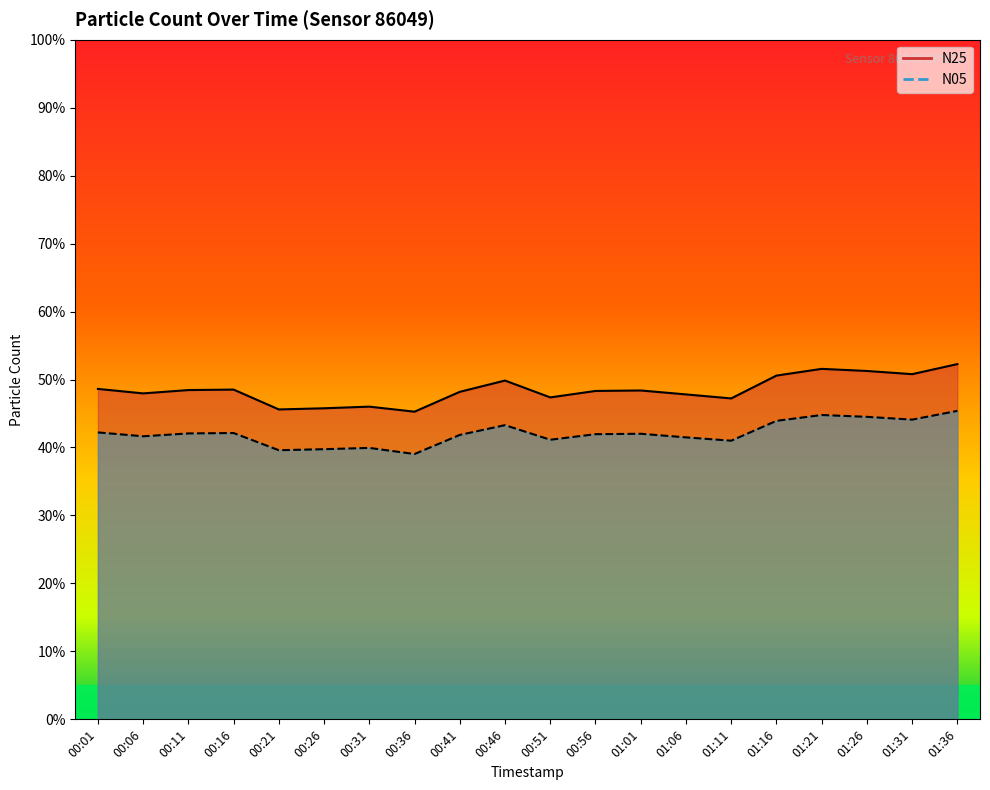

Between 01:11 and 01:36, which series saw the biggest shift?

N25